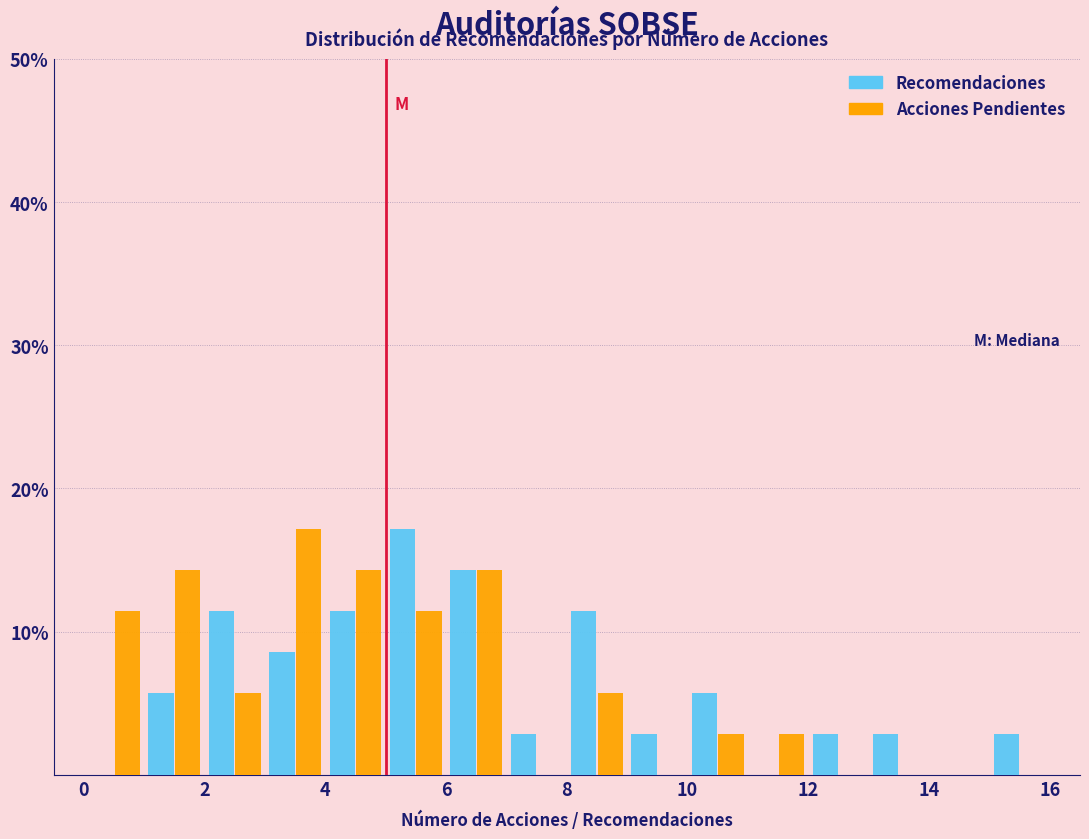

Reading left to right, list every range on the x-axis with the height of the bar of each series over it. The values are not printed on the chart, so give them approximately, as read against the axis.

0 to 1: Recomendaciones=0	Acciones Pendientes=11
1 to 2: Recomendaciones=6	Acciones Pendientes=14
2 to 3: Recomendaciones=11	Acciones Pendientes=6
3 to 4: Recomendaciones=9	Acciones Pendientes=17
4 to 5: Recomendaciones=11	Acciones Pendientes=14
5 to 6: Recomendaciones=17	Acciones Pendientes=11
6 to 7: Recomendaciones=14	Acciones Pendientes=14
7 to 8: Recomendaciones=3	Acciones Pendientes=0
8 to 9: Recomendaciones=11	Acciones Pendientes=6
9 to 10: Recomendaciones=3	Acciones Pendientes=0
10 to 11: Recomendaciones=6	Acciones Pendientes=3
11 to 12: Recomendaciones=0	Acciones Pendientes=3
12 to 13: Recomendaciones=3	Acciones Pendientes=0
13 to 14: Recomendaciones=3	Acciones Pendientes=0
14 to 15: Recomendaciones=0	Acciones Pendientes=0
15 to 16: Recomendaciones=3	Acciones Pendientes=0